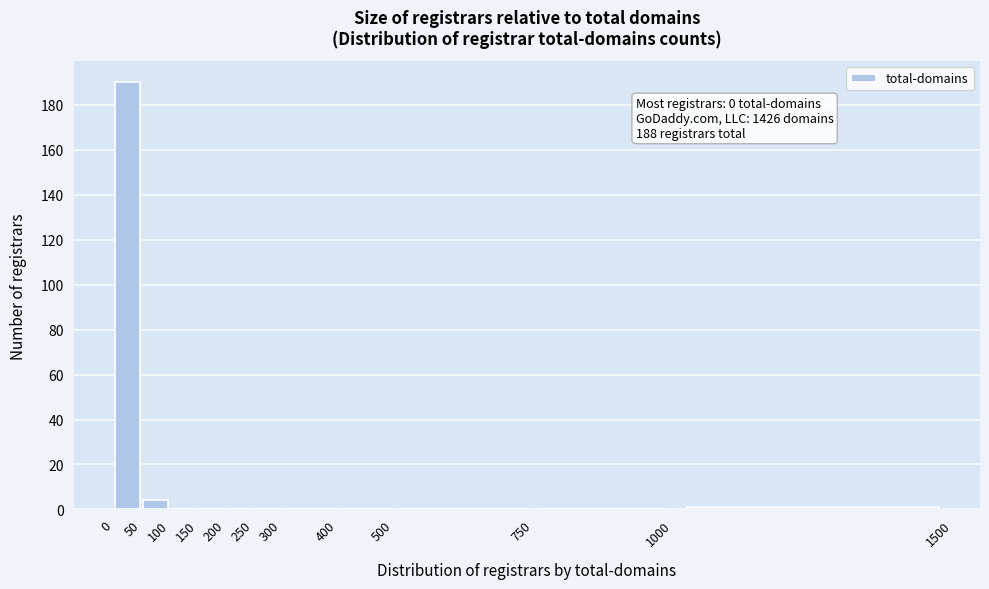

Over which range of the x-axis is the bar tallest?

0 to 50